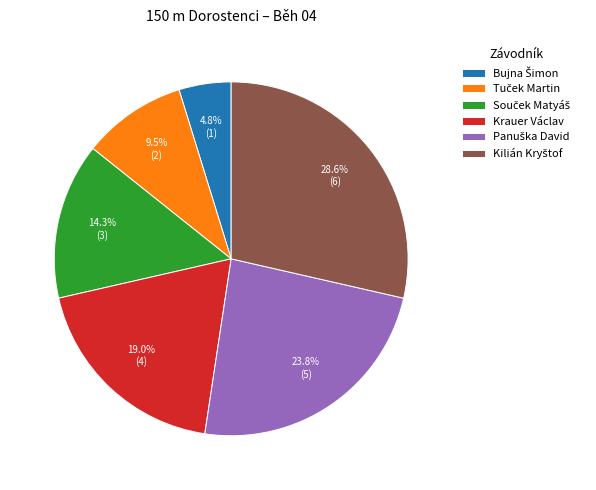

How many slices are in this pie chart?

6